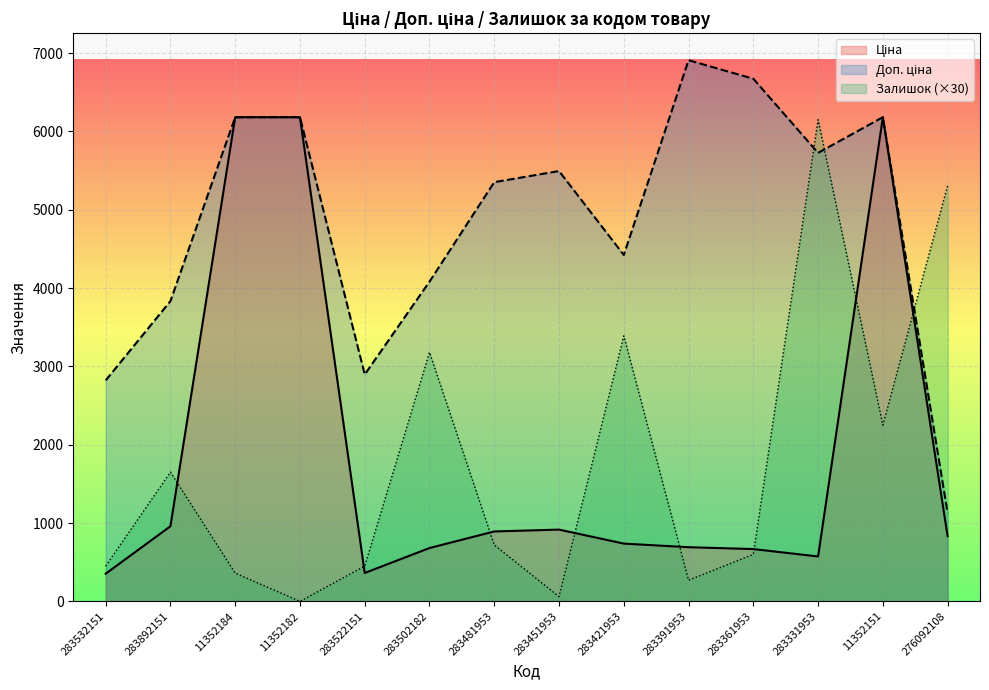

What is the minimum value for Доп. ціна?

1126.7